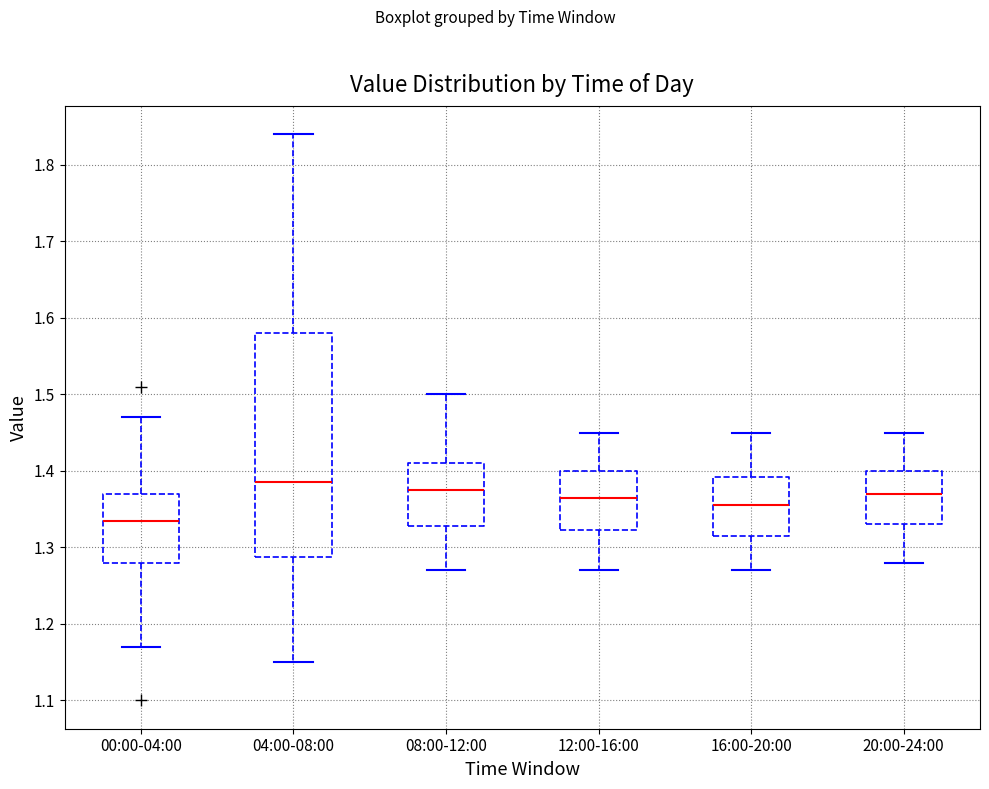

Where is the lower edge of the box for 00:00-04:00 on the y-axis? The values are not printed on the chart, so give them approximately, as read against the axis.

1.28